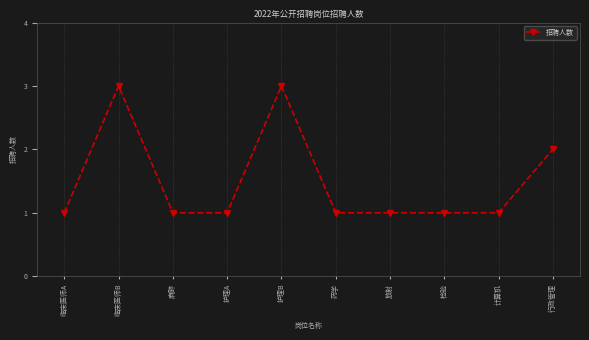

Does the chart display data point markers on the line(s)?

Yes